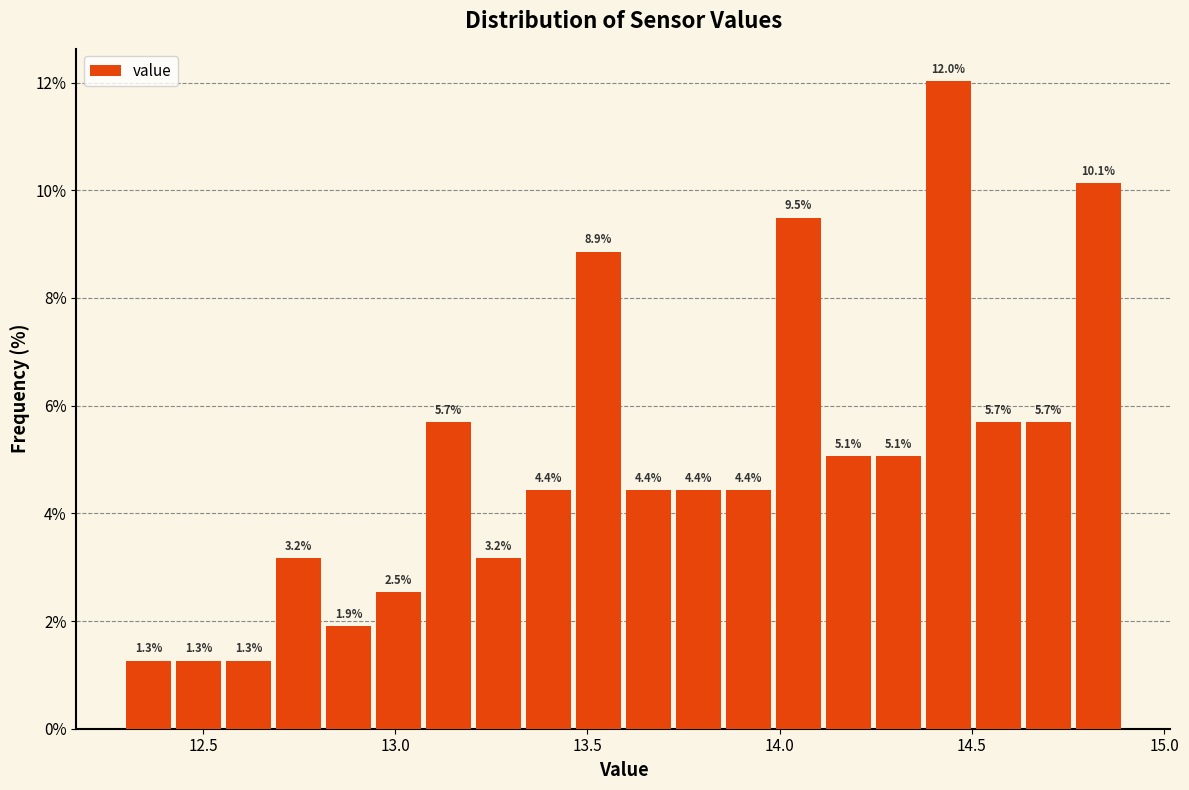

Read against the x-axis, roughly where is the centre of the tallest bar?

14.45